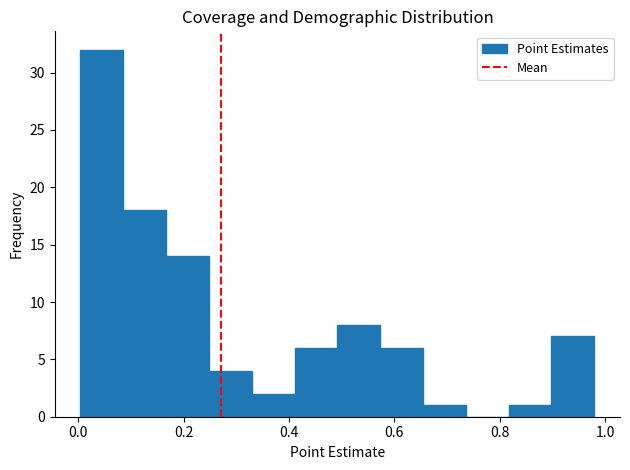

Reading left to right, list every bar in this chart as the range it spans on the x-axis followed by its height. Neither the bar edges nor the heights are printed on the chart, so give them approximately, as read against the axes.

0.00 to 0.08: 32
0.08 to 0.16: 18
0.16 to 0.24: 14
0.24 to 0.32: 4
0.32 to 0.42: 2
0.42 to 0.50: 6
0.50 to 0.58: 8
0.58 to 0.66: 6
0.66 to 0.74: 1
0.74 to 0.82: 0
0.82 to 0.90: 1
0.90 to 0.98: 7